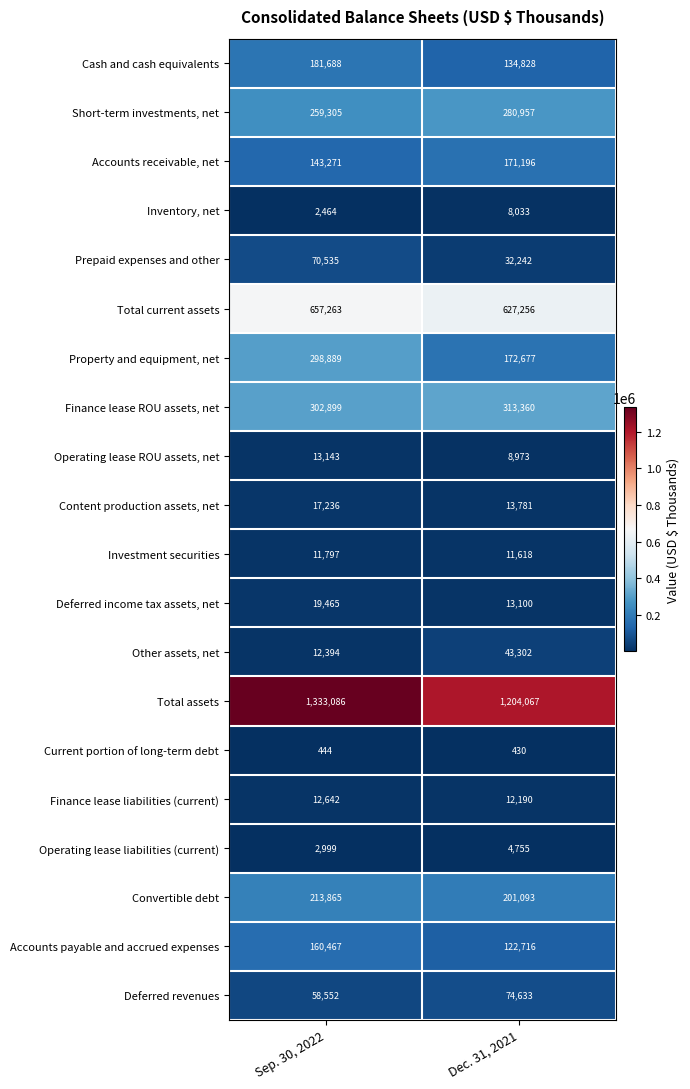

What is the smallest value displayed?

430